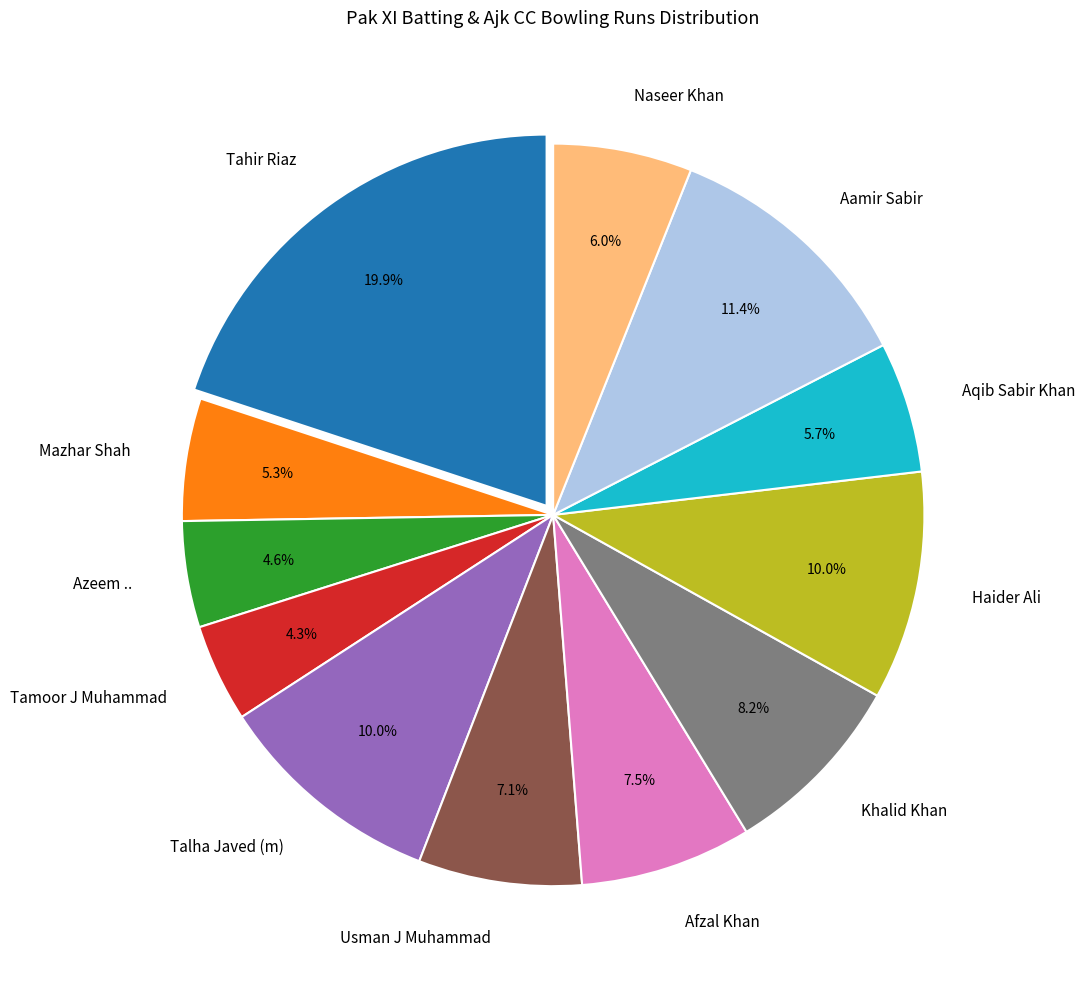

How many segments does this pie chart have?

12